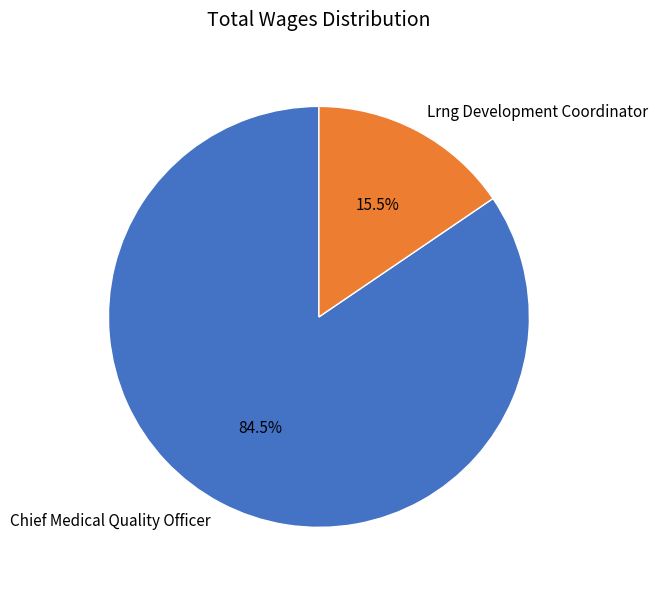

Which slice represents more than half of the pie?

Chief Medical Quality Officer